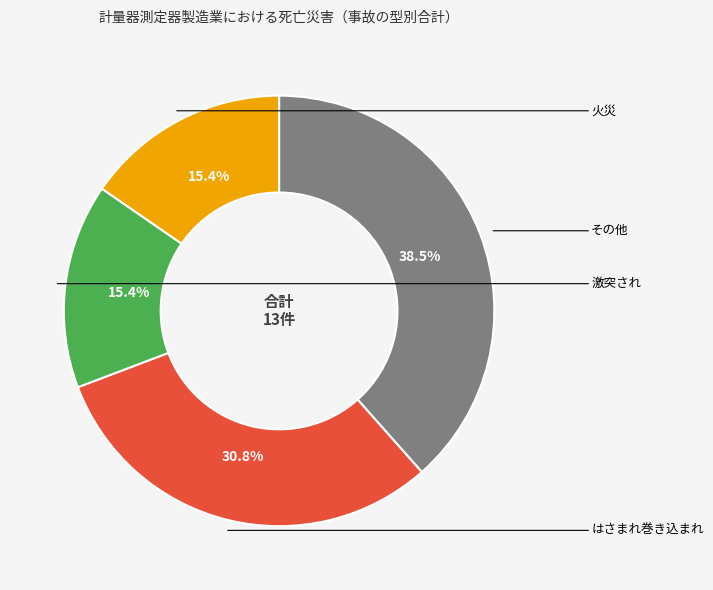

Is there any slice that represents more than half of the pie?

No